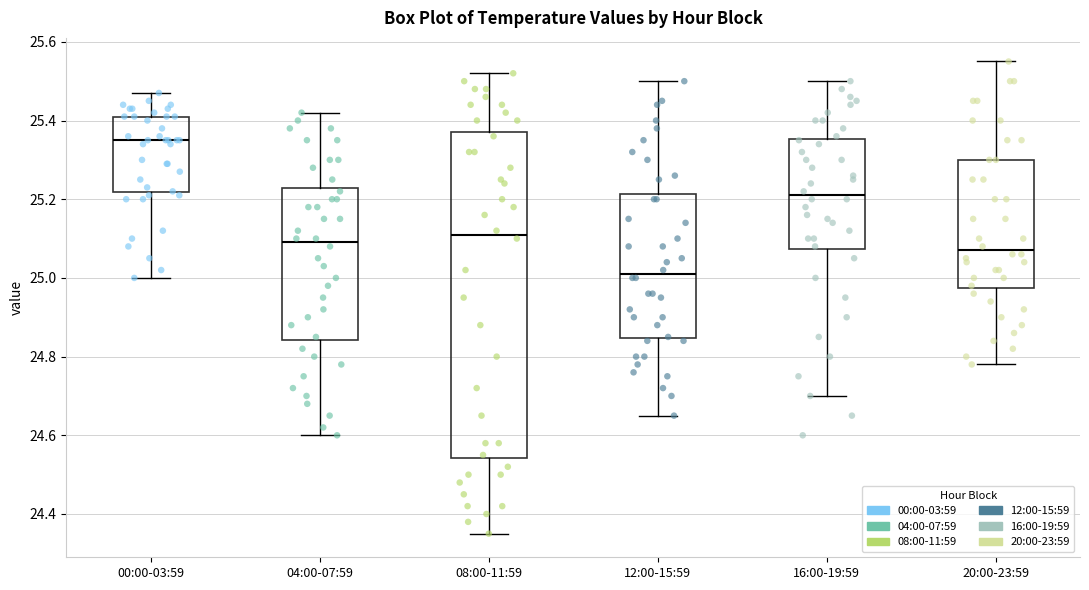

Where is the upper edge of the box for 12:00-15:59 on the y-axis? The values are not printed on the chart, so give them approximately, as read against the axis.

25.22